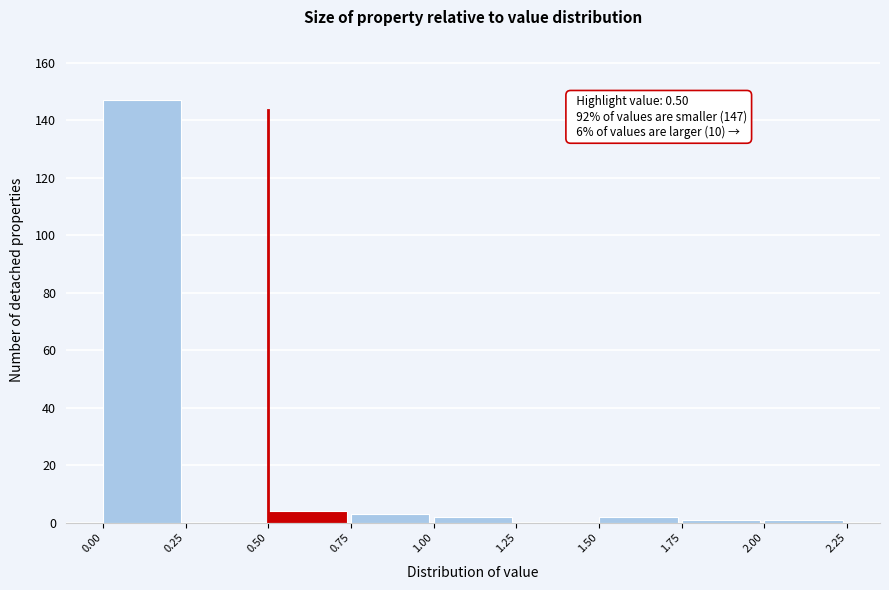

Which range on the x-axis has the tallest bar?

0.00 to 0.25